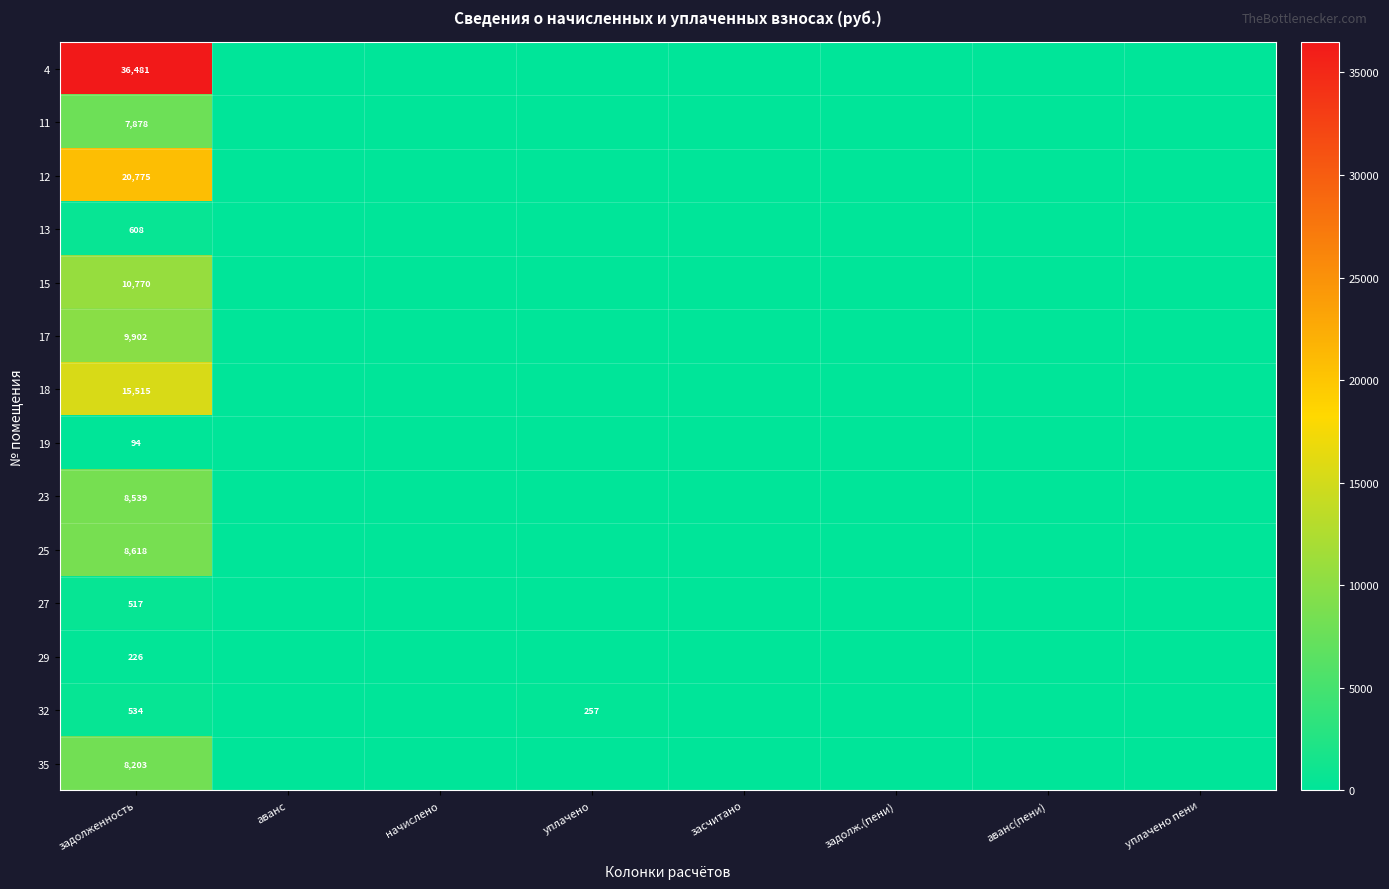

The 18 series shows 15515 at задолженность. True or false?

True